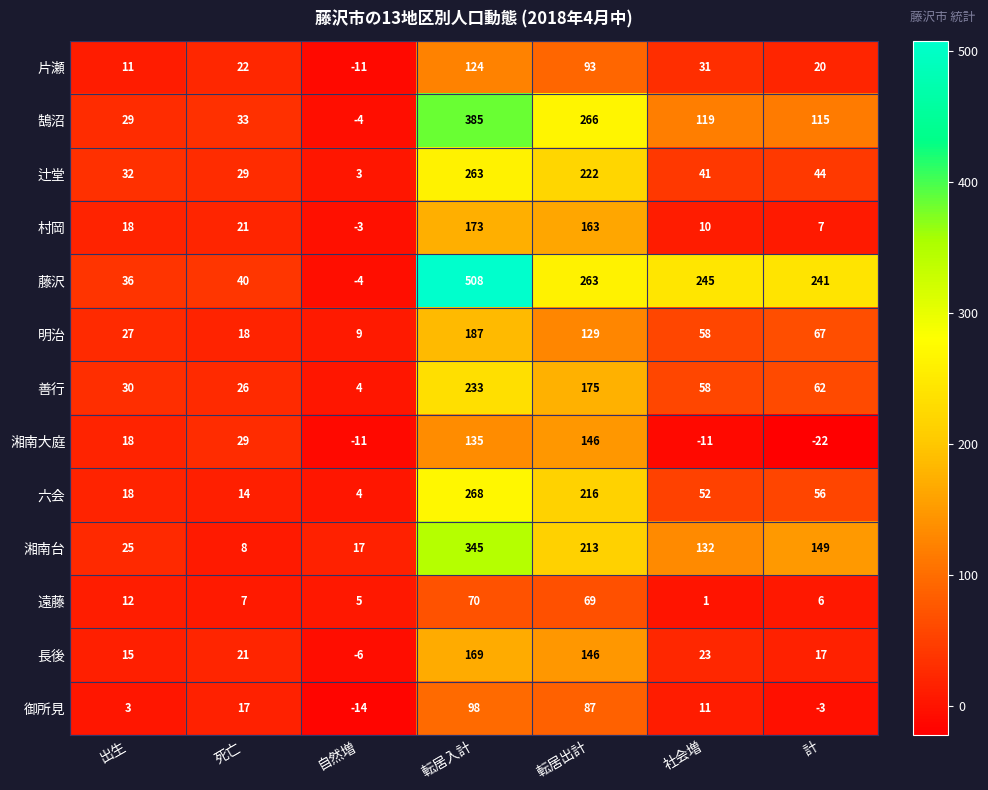

Rank the series by their maximum value, from lowest to highest.

遠藤, 御所見, 片瀬, 湘南大庭, 長後, 村岡, 明治, 善行, 辻堂, 六会, 湘南台, 鵠沼, 藤沢